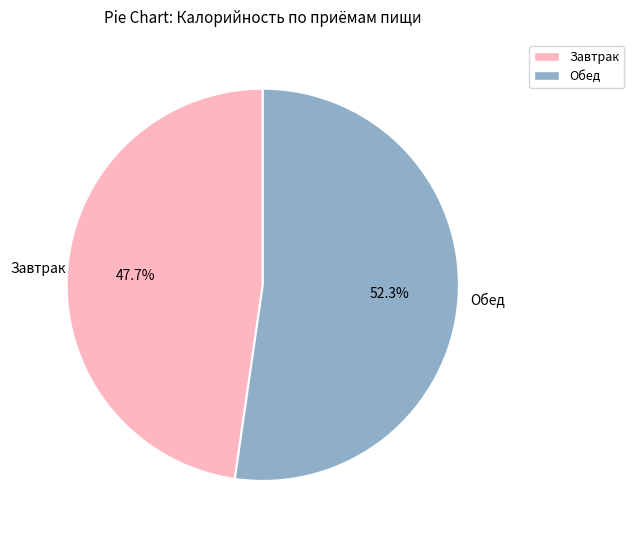

True or false: Обед accounts for 44% of the total.

False